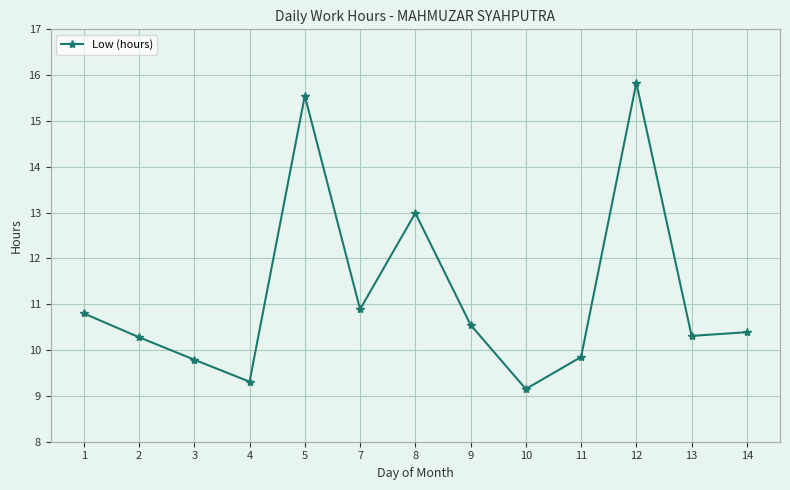

What is the value of the 3rd point from the left?

9.8